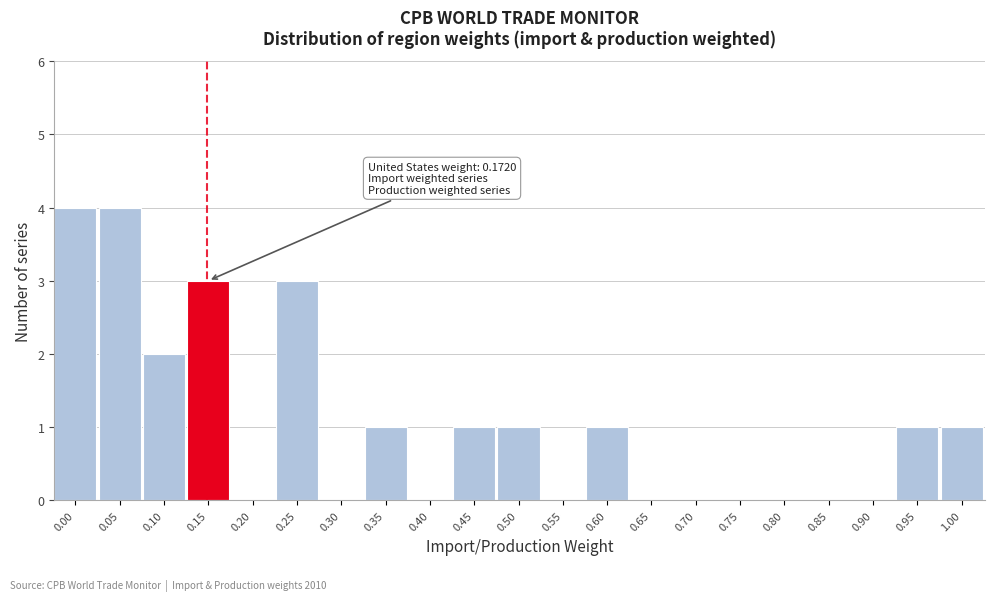

Reading right to left, transcribe all the data shown in this chart.

1.00=1	0.95=1	0.90=0	0.85=0	0.80=0	0.75=0	0.70=0	0.65=0	0.60=1	0.55=0	0.50=1	0.45=1	0.40=0	0.35=1	0.30=0	0.25=3	0.20=0	0.15=3	0.10=2	0.05=4	0.00=4